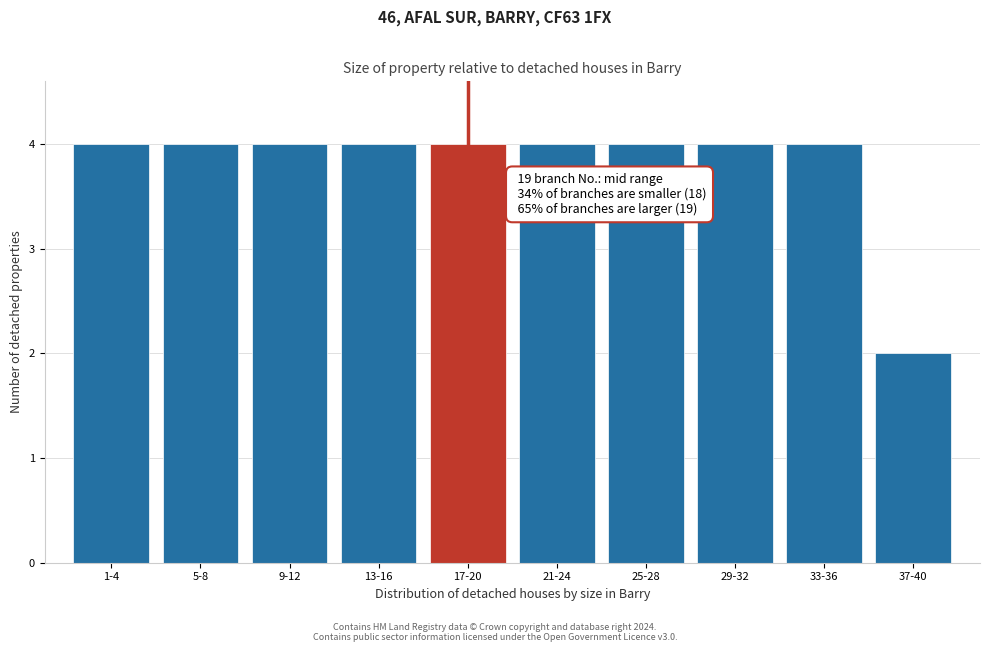

Reading left to right, list all the values displayed in this chart.

1-4=4	5-8=4	9-12=4	13-16=4	17-20=4	21-24=4	25-28=4	29-32=4	33-36=4	37-40=2